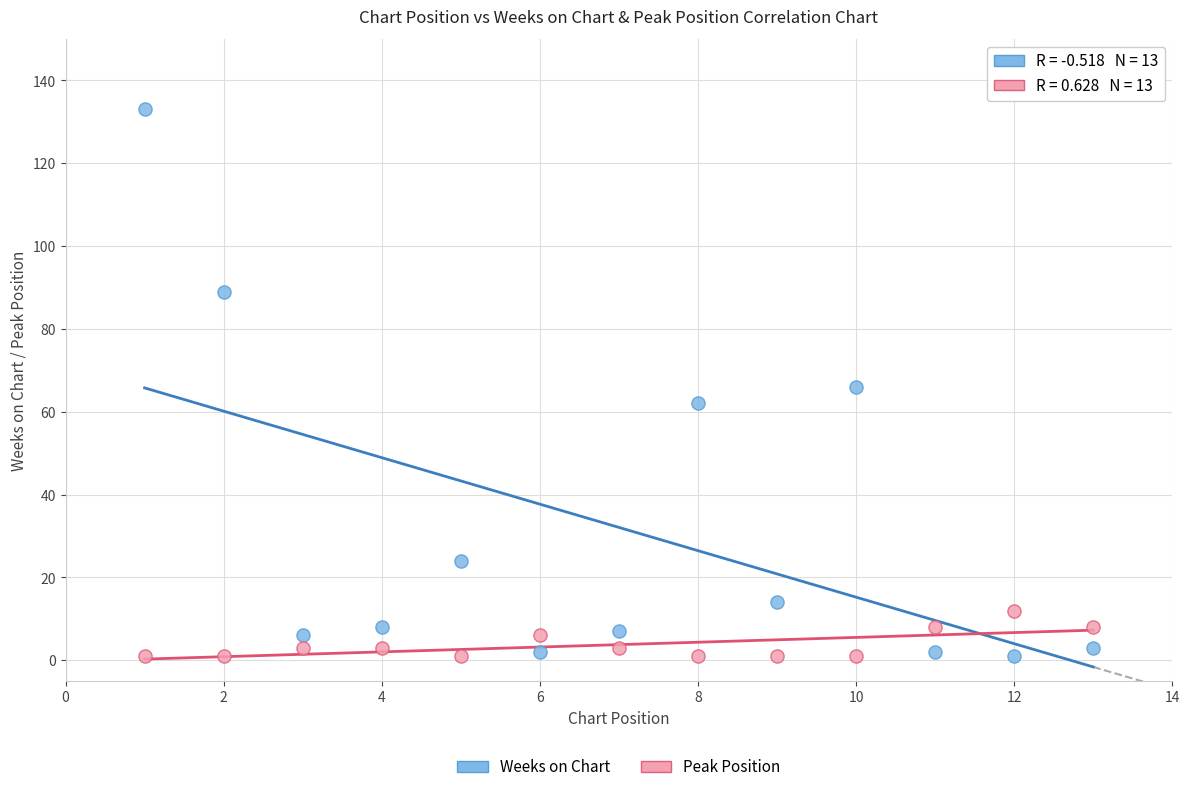

Which series contains the highest Y value?

Weeks on Chart